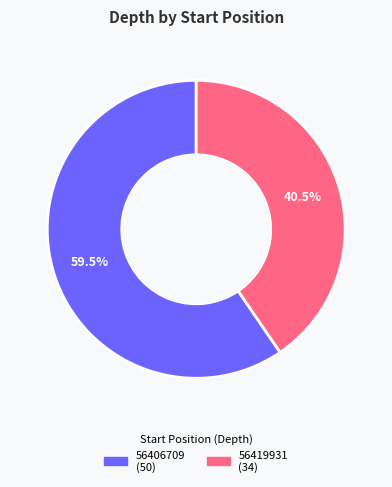

Approximately how many times larger is the value at 56406709 compared to 56419931?

1.5